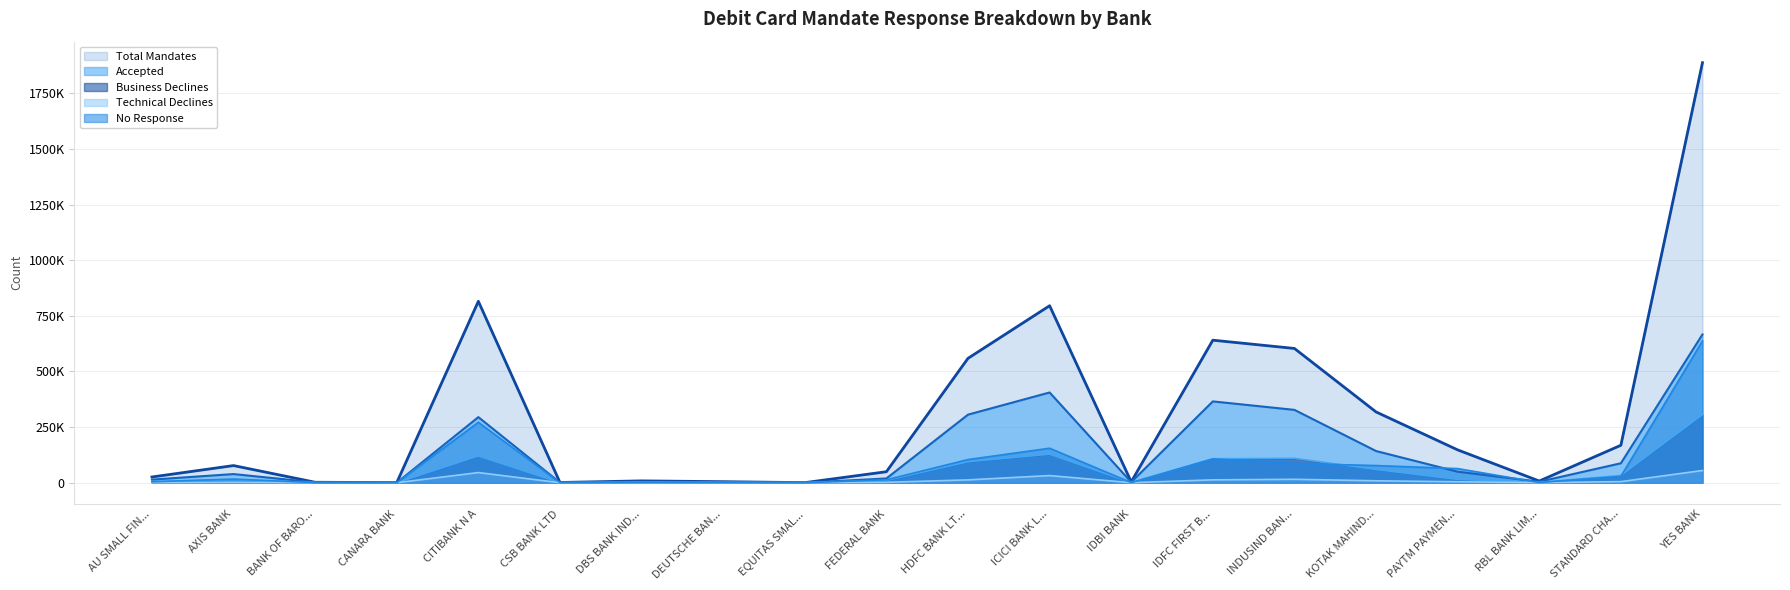

Is it true that Accepted equals 680 at CSB BANK LTD?

True